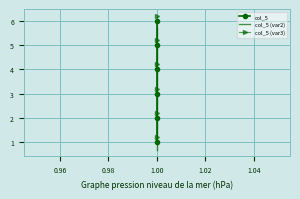

What is the maximum value shown in the chart?

6.2